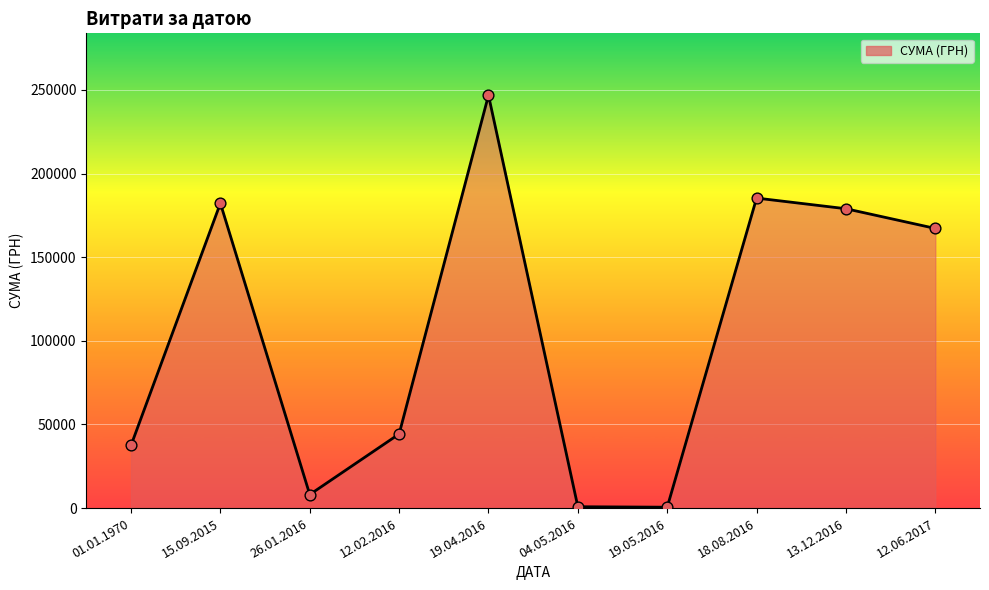

Between 19.04.2016 and 26.01.2016, which is larger?

19.04.2016